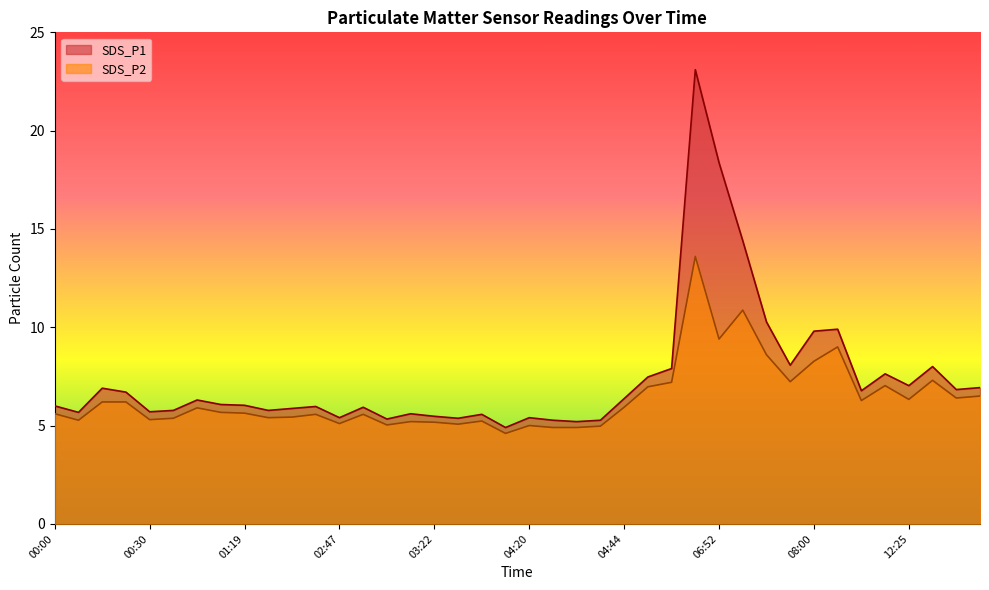

Between 03:50 and 07:53, which series saw the biggest shift?

SDS_P1